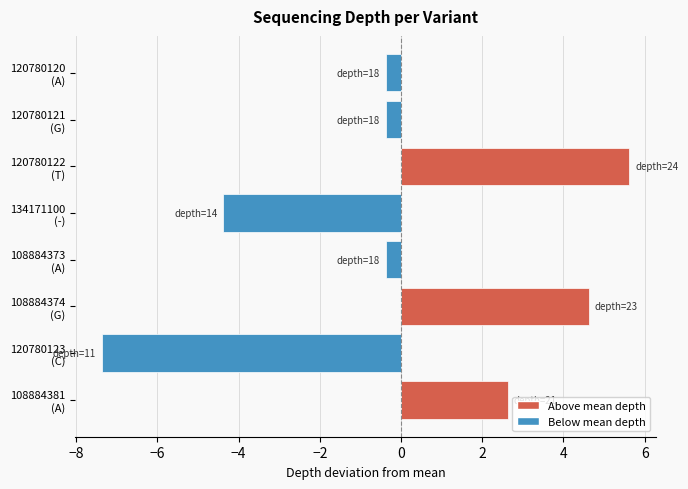

How many data points does each series have?

8